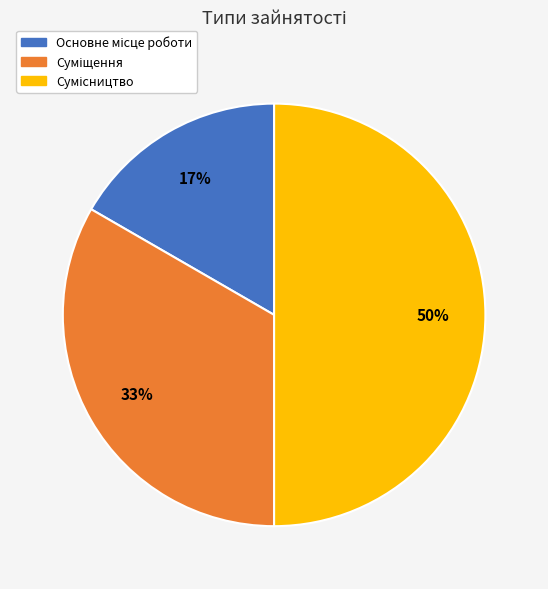

To the nearest percent, what is the average slice percentage?

33%